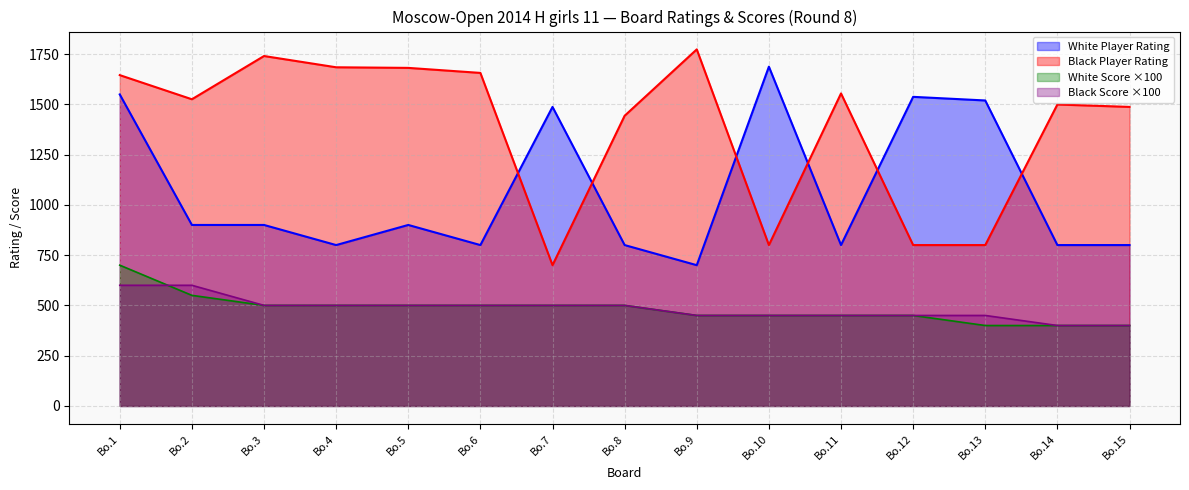

Is the value of White Player Rating at Bo.2 greater than the value of Black Score ×100 at Bo.15?

Yes